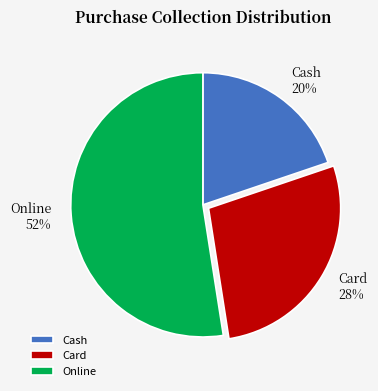

To the nearest percent, what is the average slice percentage?

33%